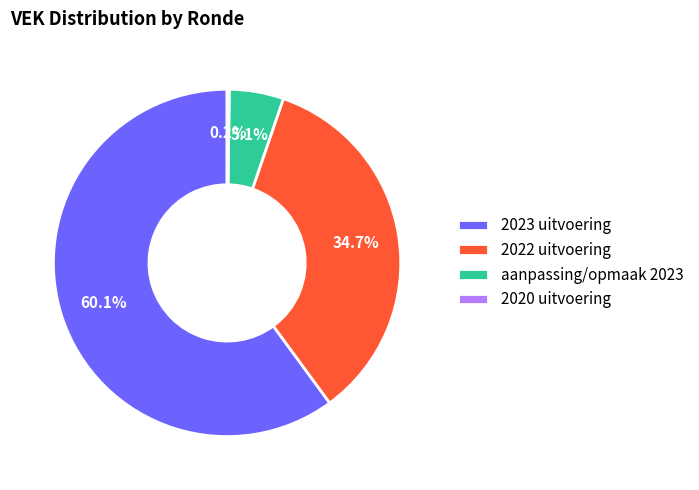

To the nearest percent, what portion does aanpassing/opmaak 2023 represent?

5%